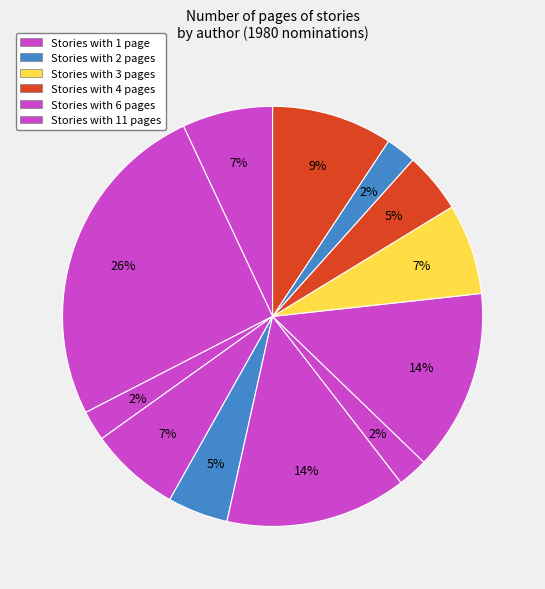

How many slices are in this pie chart?

12